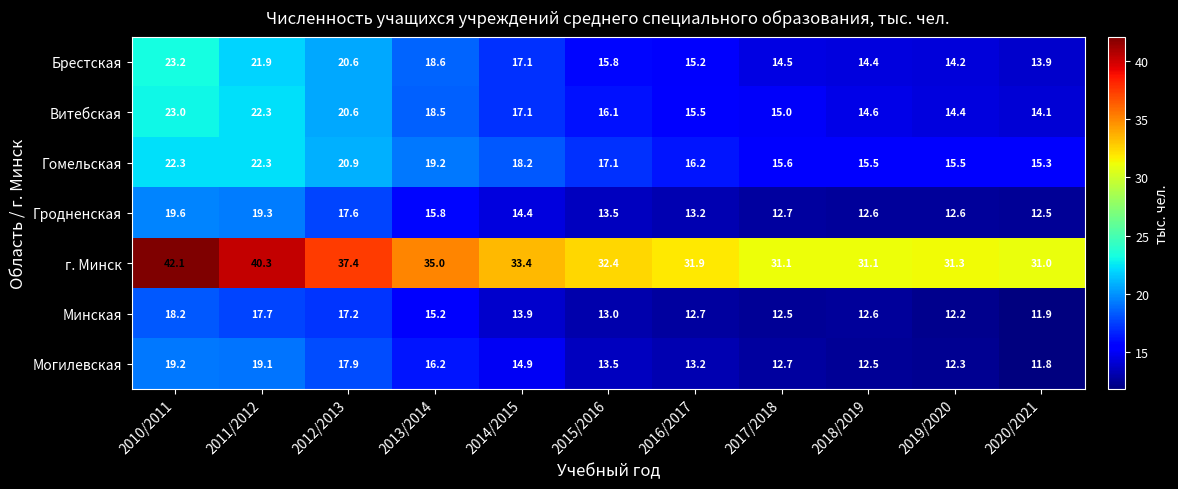

The value of г. Минск at 2010/2011 is 42.1. True or false?

True